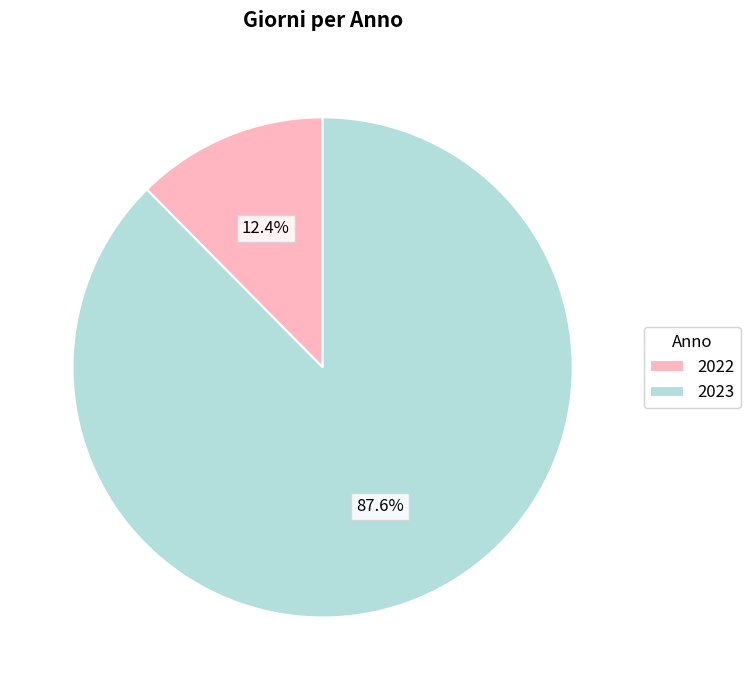

Combined, what portion of the pie is 2023 and 2022?

100.0%